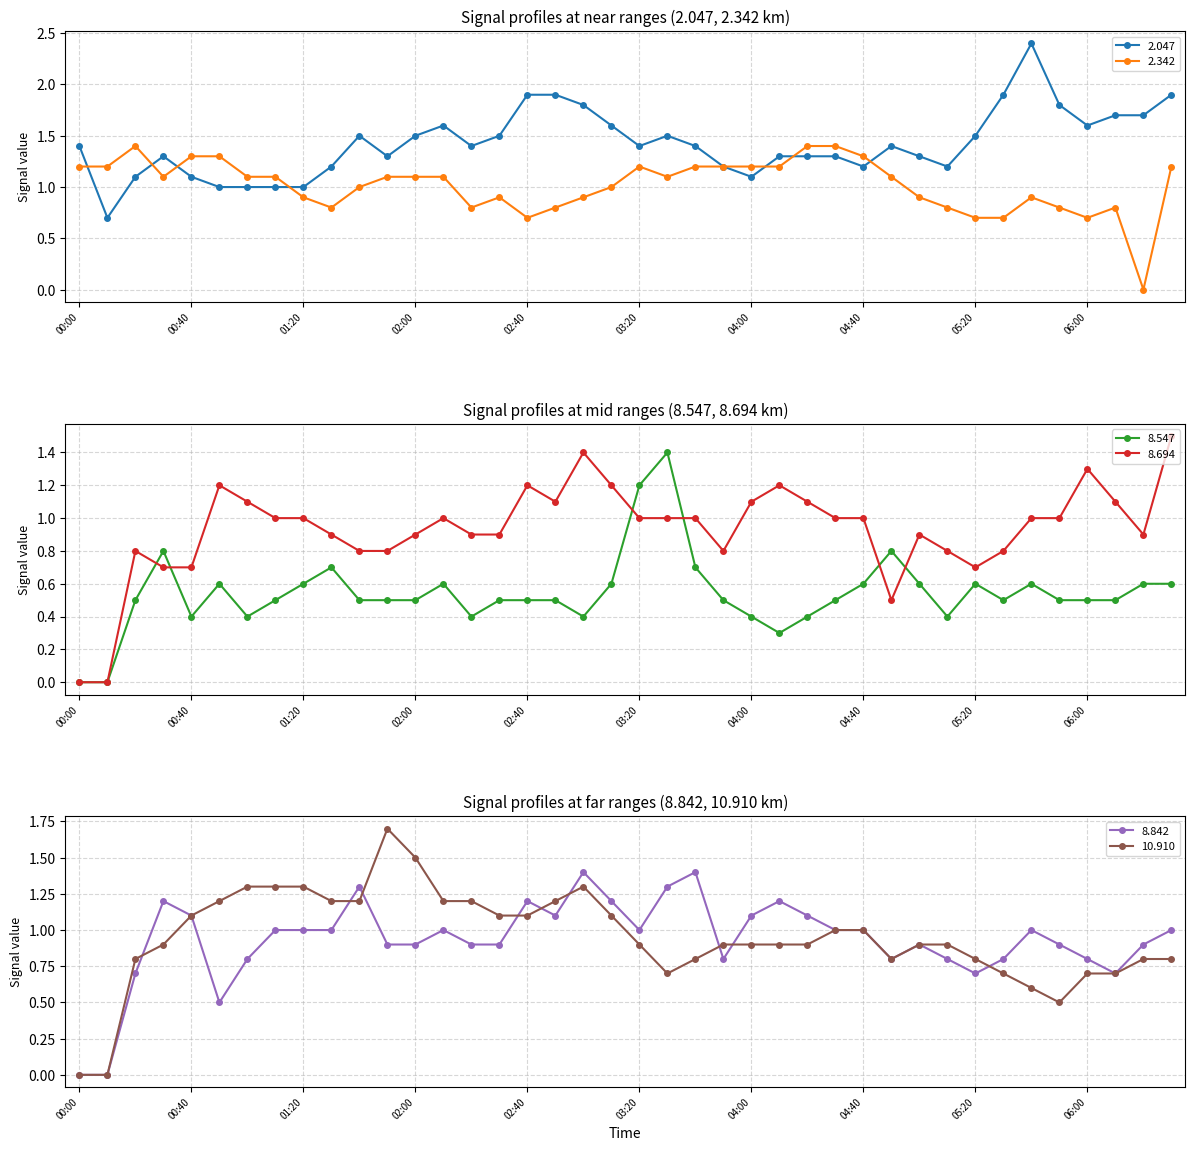

How many interior local peaks does the 2.047 series have?

6